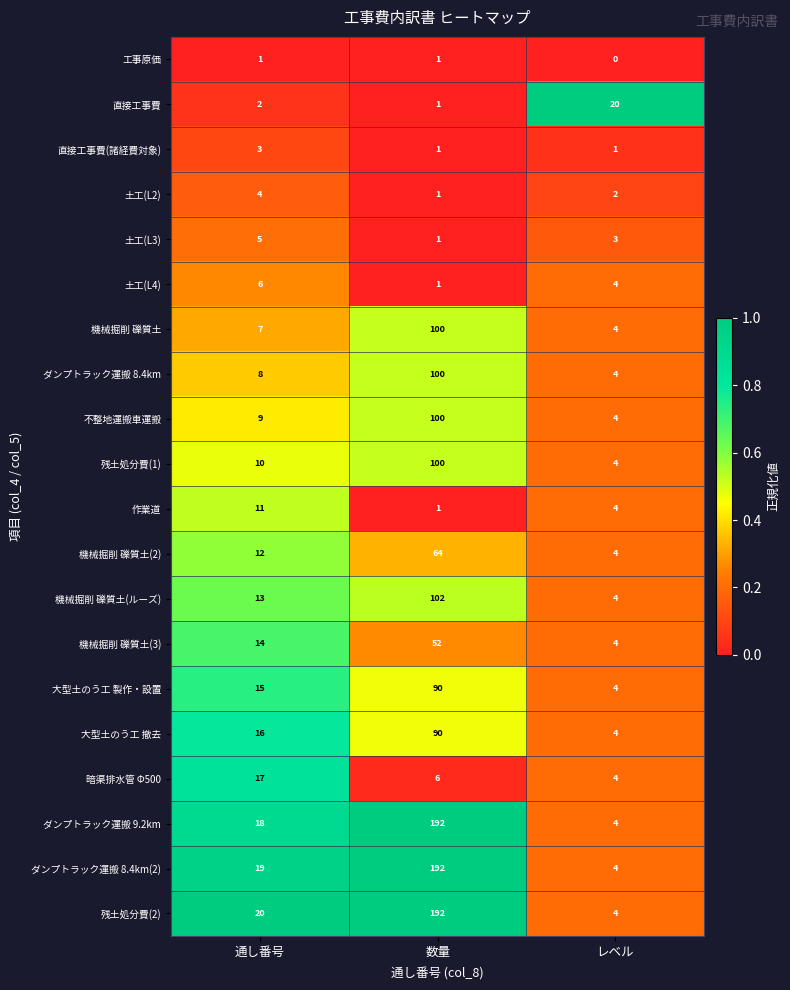

List the labels in order of 機械掘削 礫質土(2) value, largest first.

数量, 通し番号, レベル